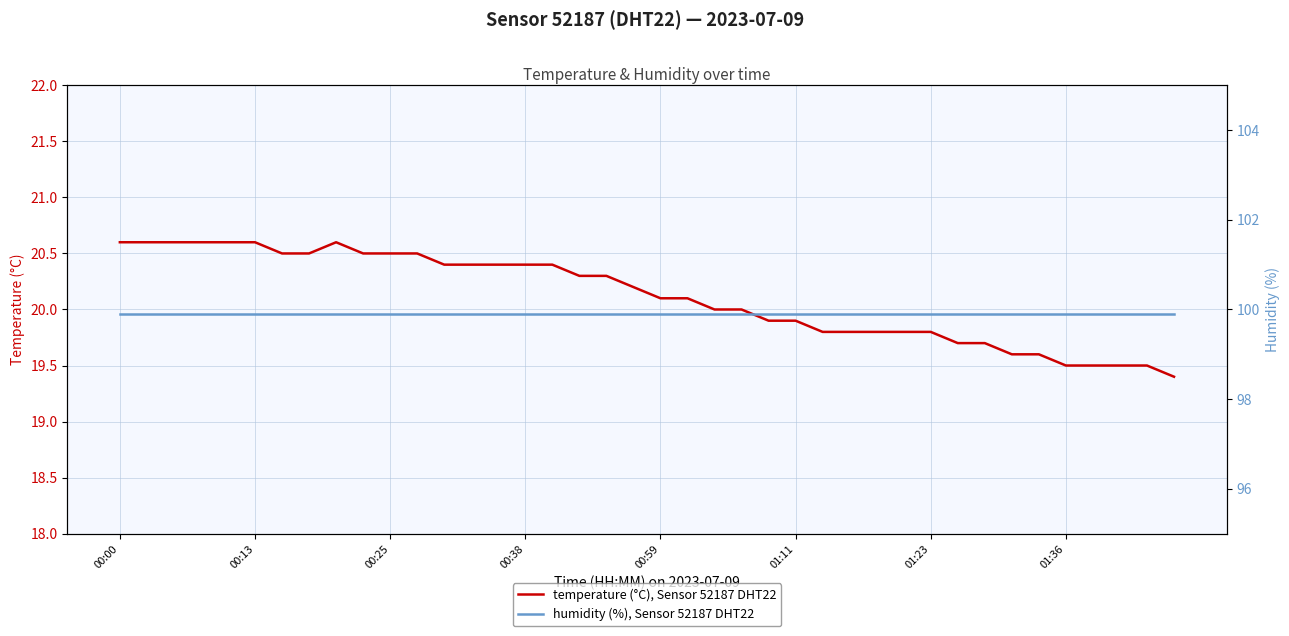

Where does the temperature (°C), Sensor 52187 DHT22 series first go above 20?

00:00